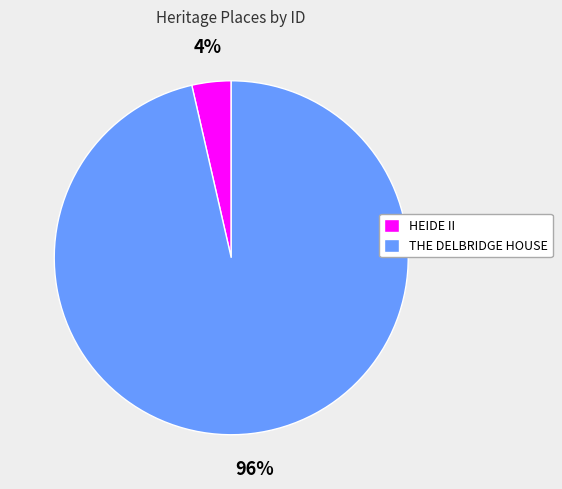

Which category has the biggest portion of the pie?

THE DELBRIDGE HOUSE